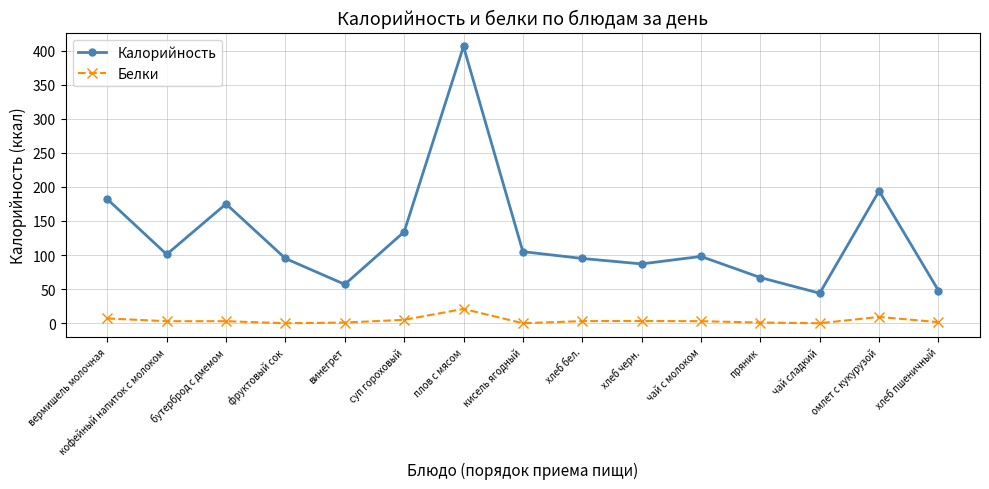

At how many categories does at least one series exceed 16?

15